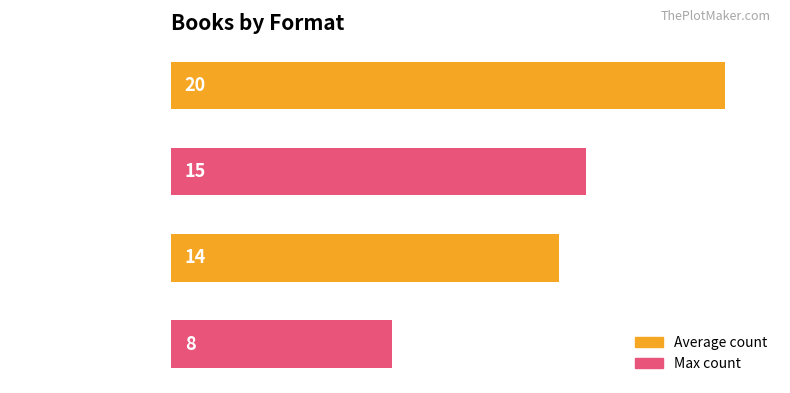

Which has a higher value, Hardcover or Audio Download?

Hardcover